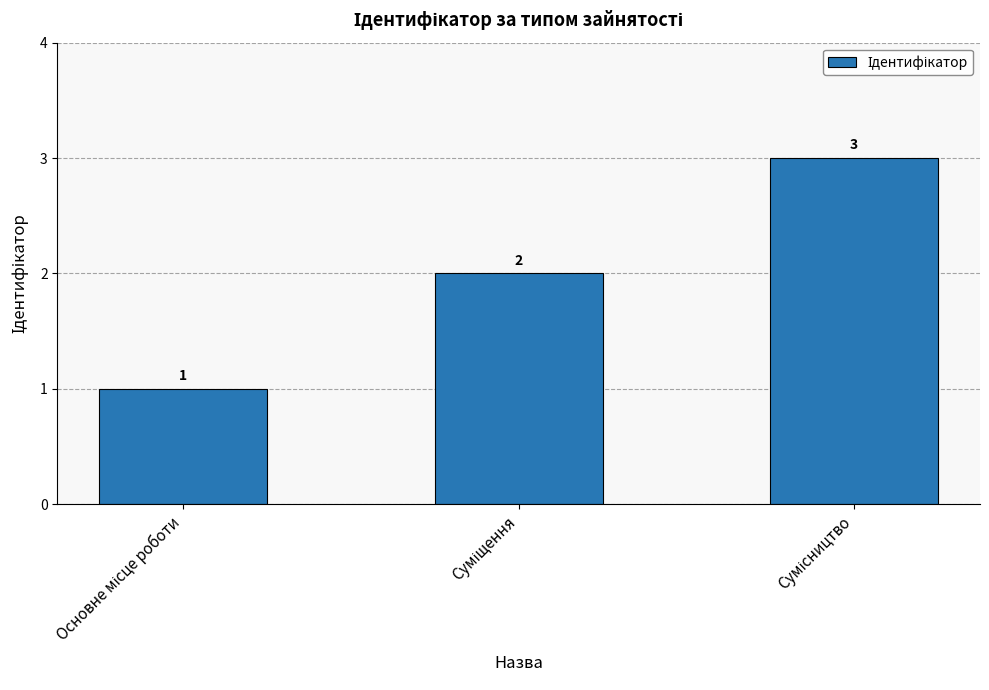

What is the average value?

2